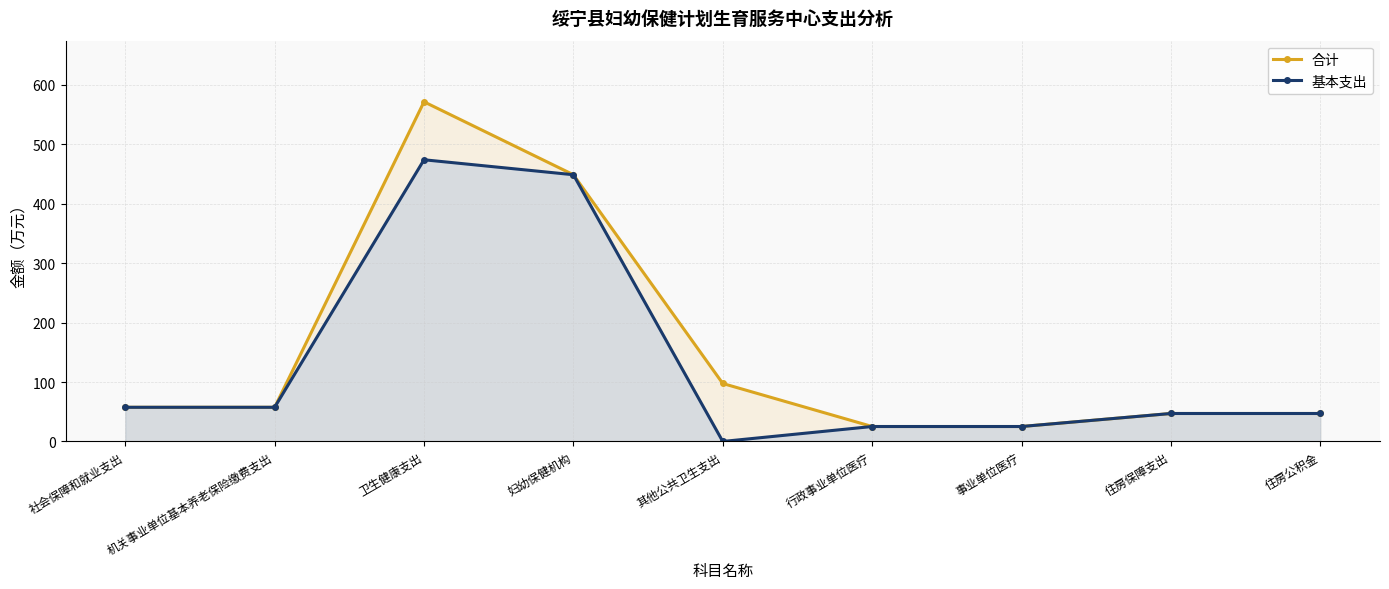

At 机关事业单位基本养老保险缴费支出, list the series in order from largest to smallest.

合计, 基本支出